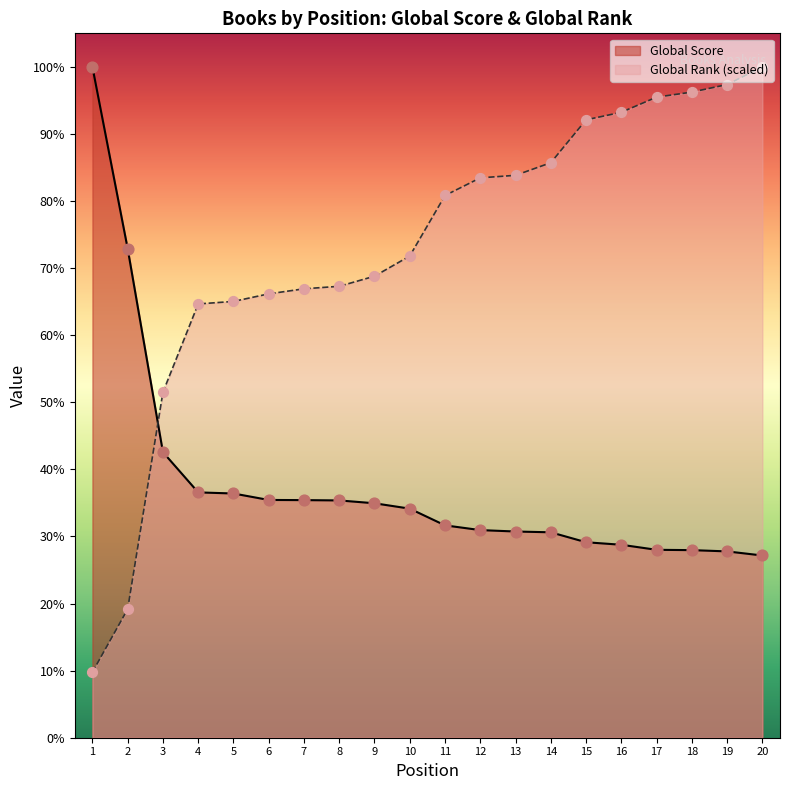

Is the value of Global Rank at 16 greater than the value of Global Score at 20?

Yes